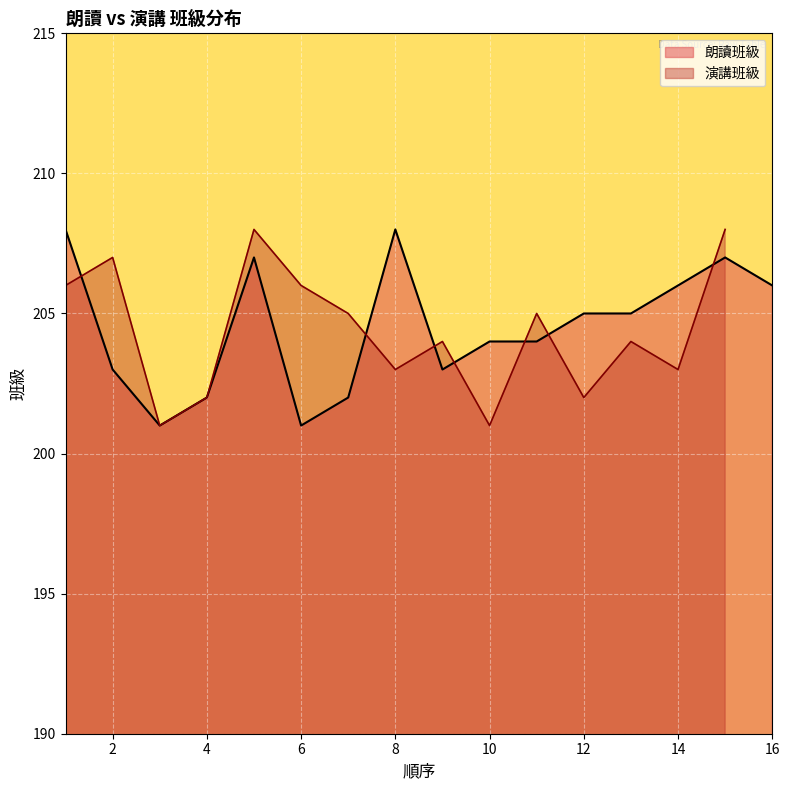

Which category has the highest value across all series?

1